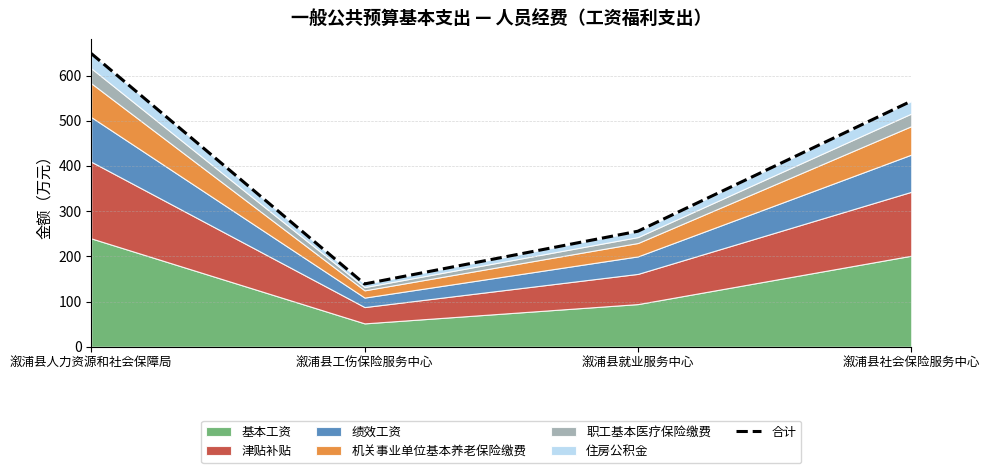

True or false: the data shows 543.4 at 溆浦县社会保险服务中心.

True